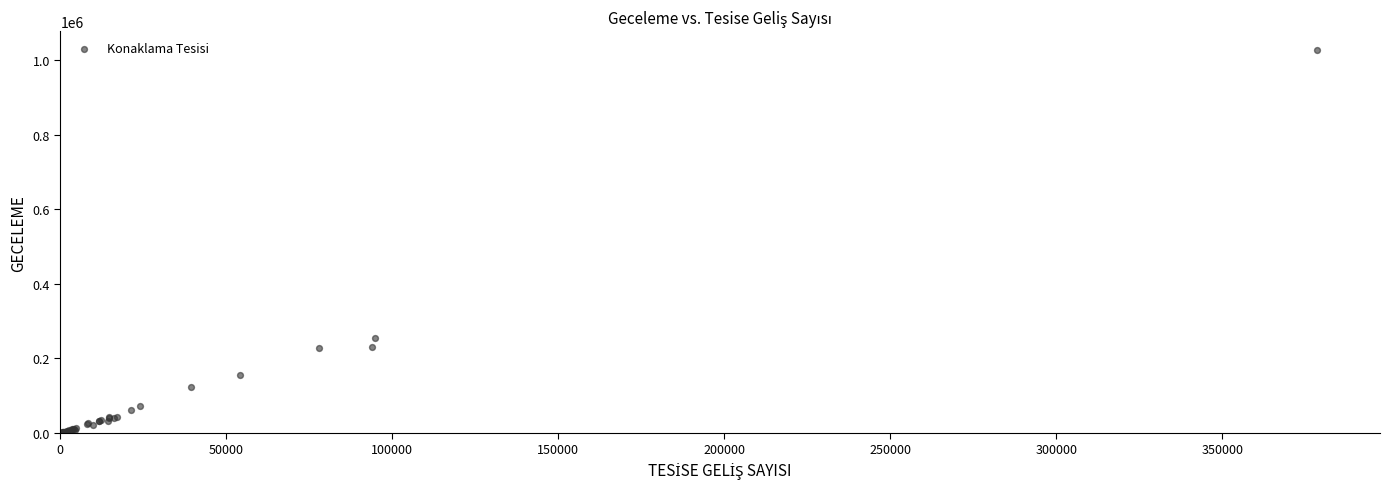

What Y value in the scatter plot is closest to 513664?

253590